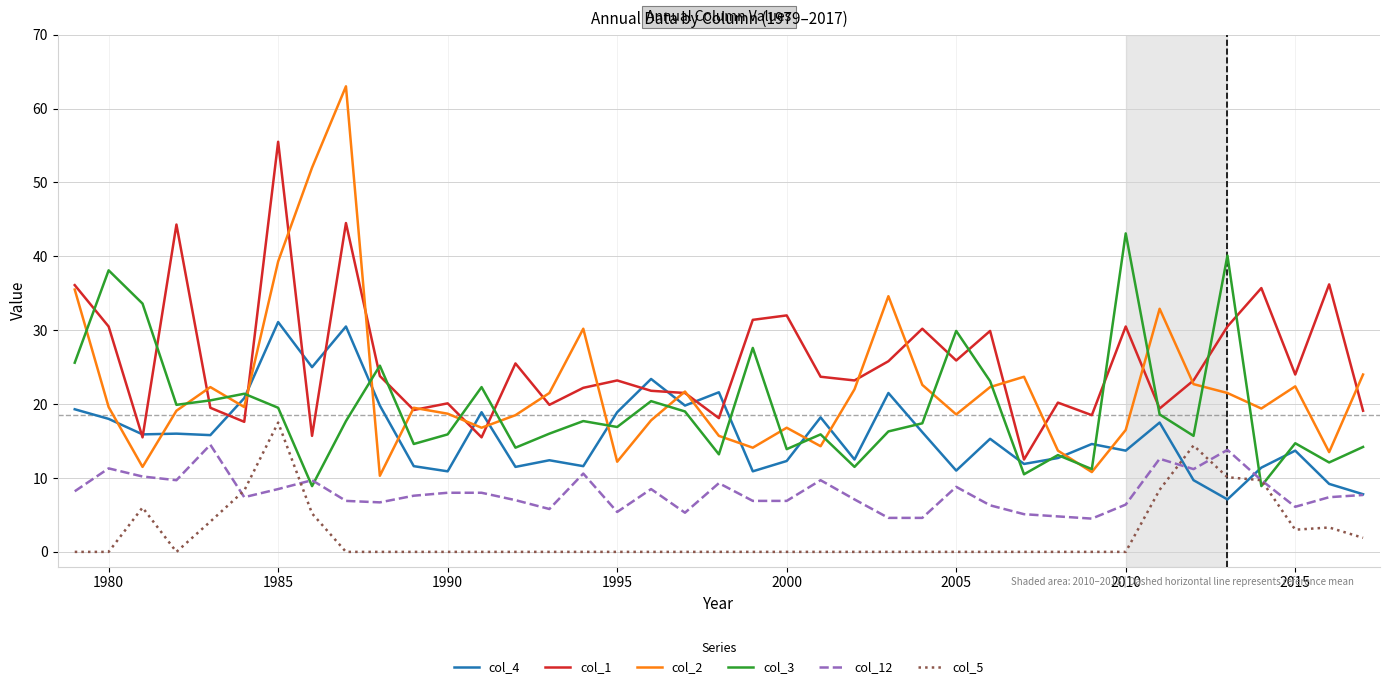

What is the sum of all col_4 values?

620.0